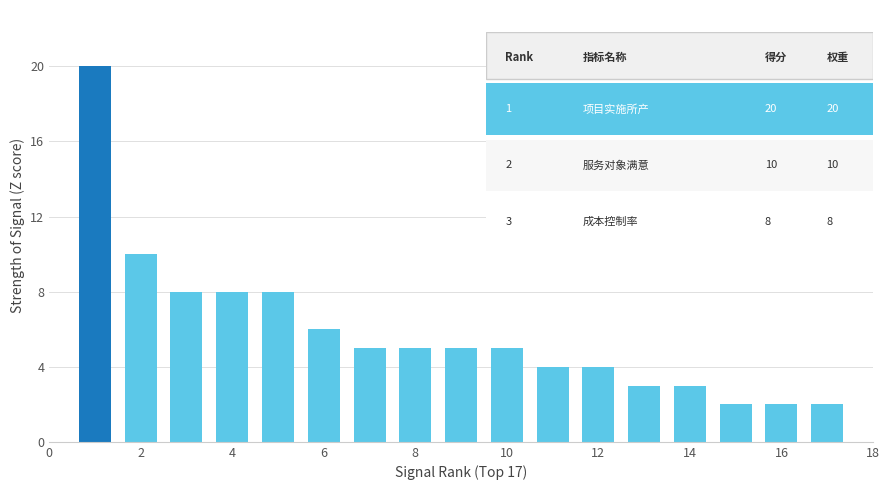

What is the maximum value shown in the chart?

20